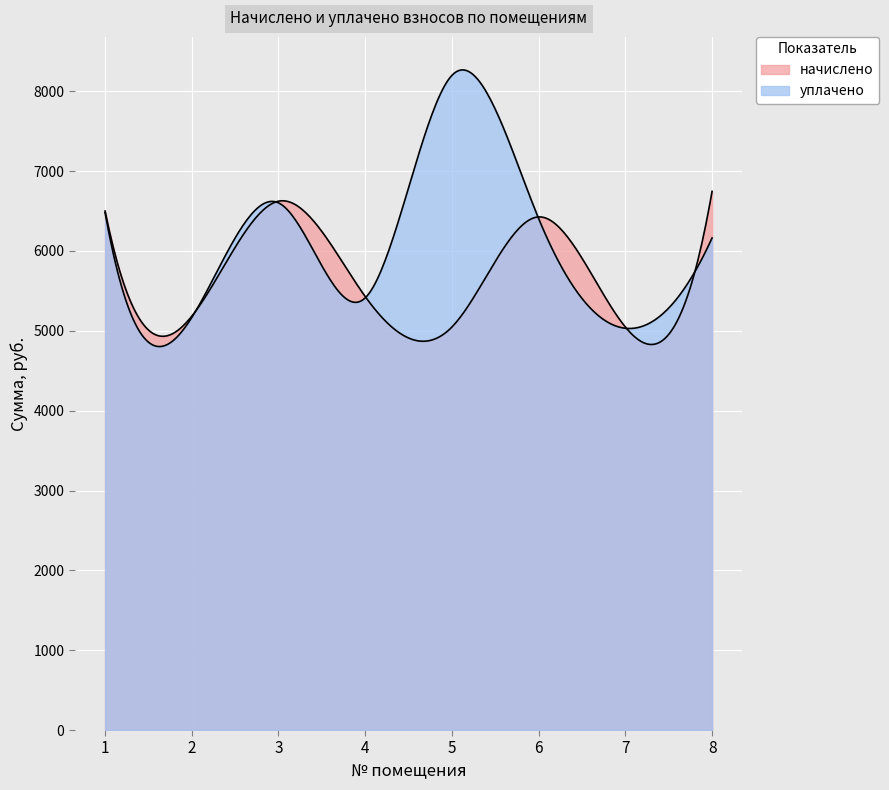

What is the sum of all начислено values?

47007.4